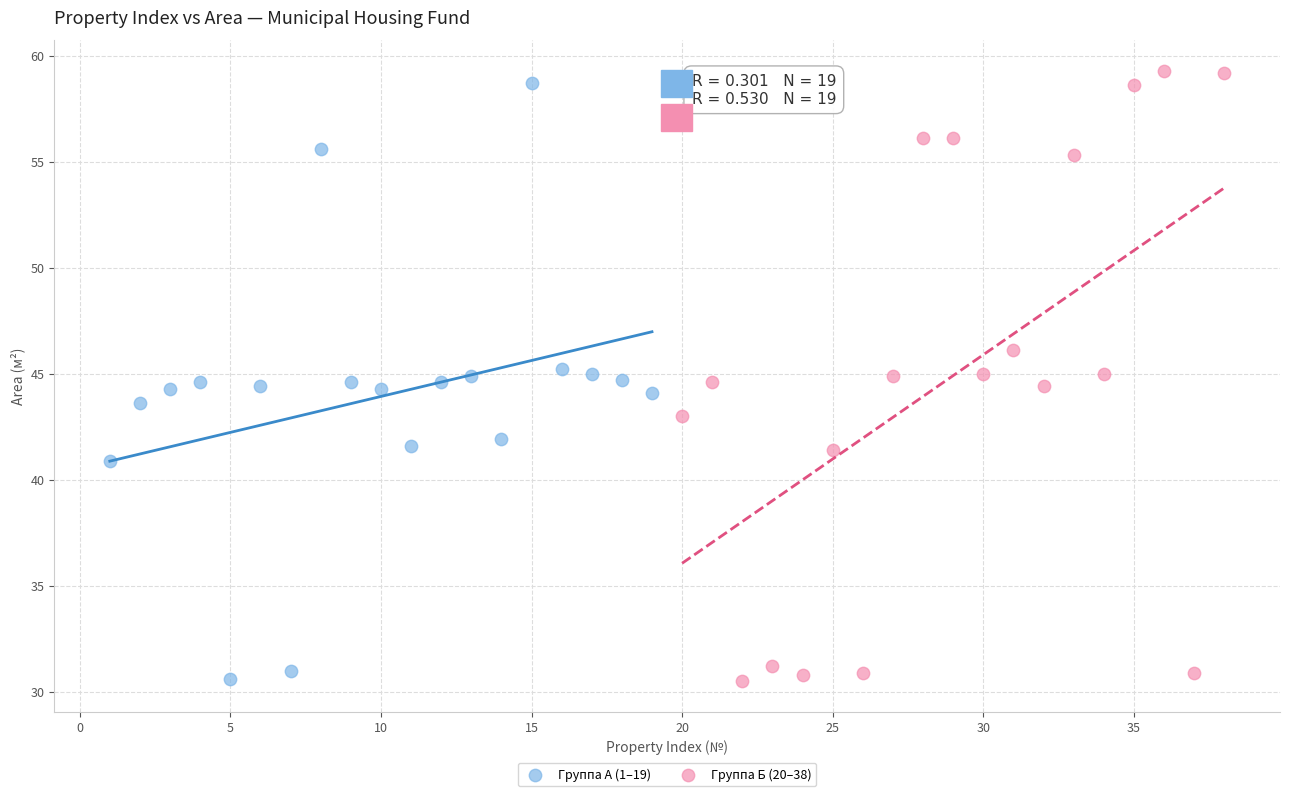

What are all the series names shown in the legend?

Группа А (1–19), Группа Б (20–38)